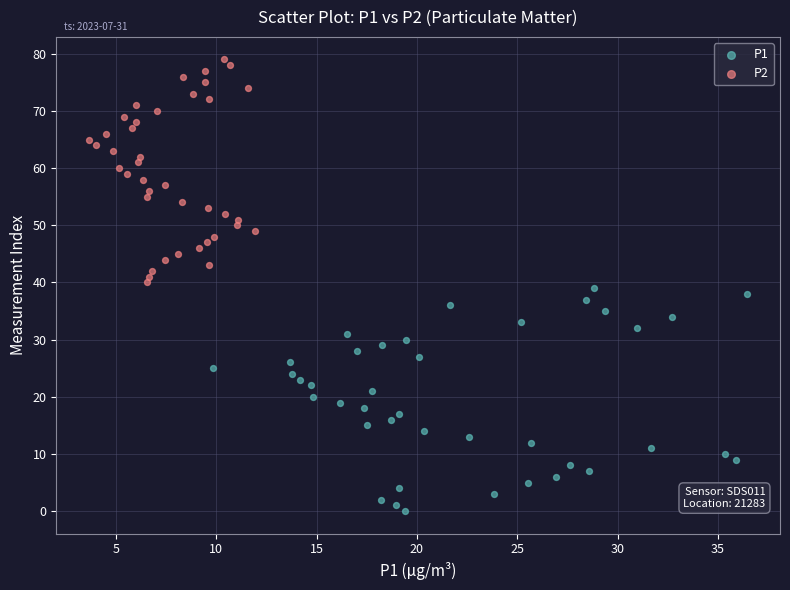

Which series reaches the minimum Y coordinate?

P1